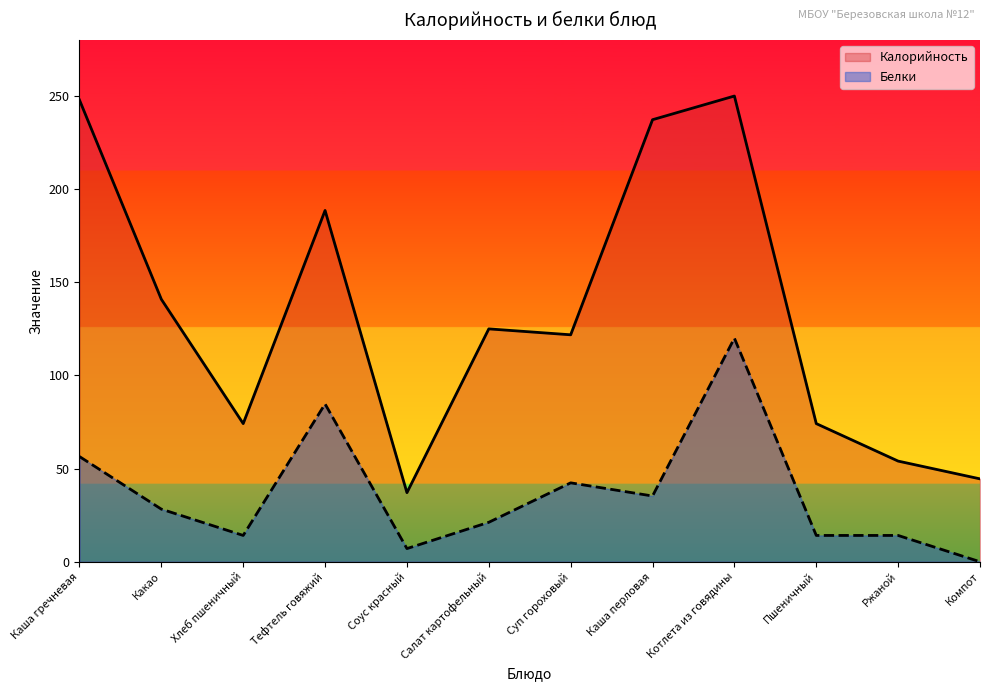

Where does the Калорийность series first go above 125?

Каша гречневая